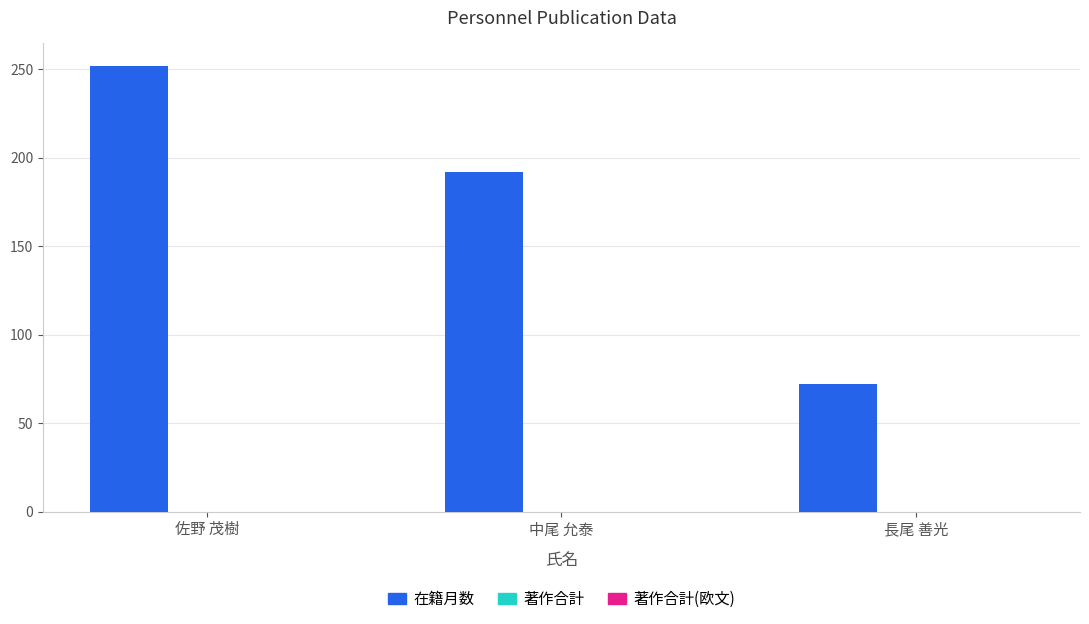

What is the label of the 3rd bar from the right?

佐野 茂樹